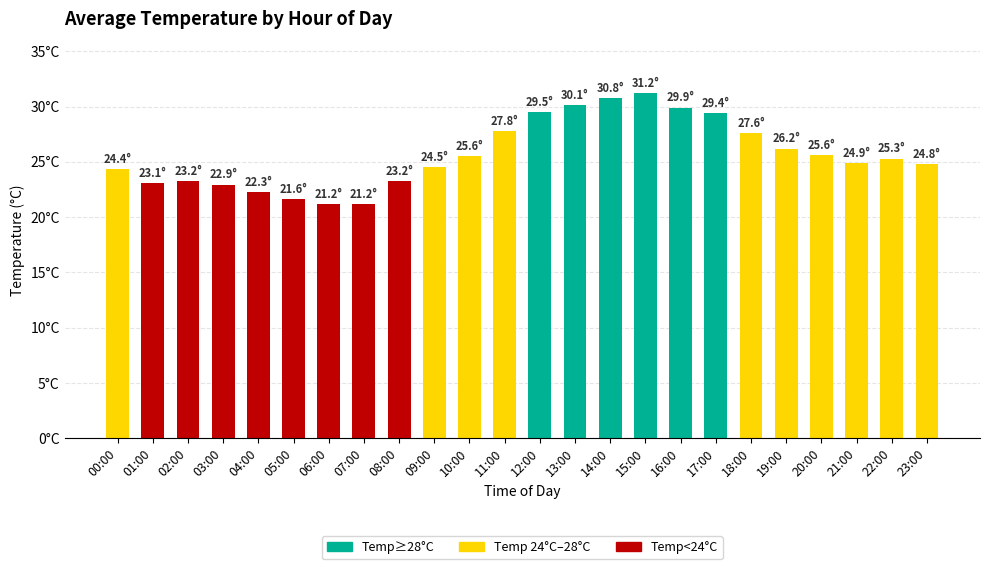

Reading right to left, list all the values displayed in this chart.

24.8	25.3	24.9	25.6	26.2	27.6	29.4	29.9	31.2	30.8	30.1	29.5	27.8	25.6	24.5	23.2	21.2	21.2	21.6	22.3	22.9	23.2	23.1	24.4